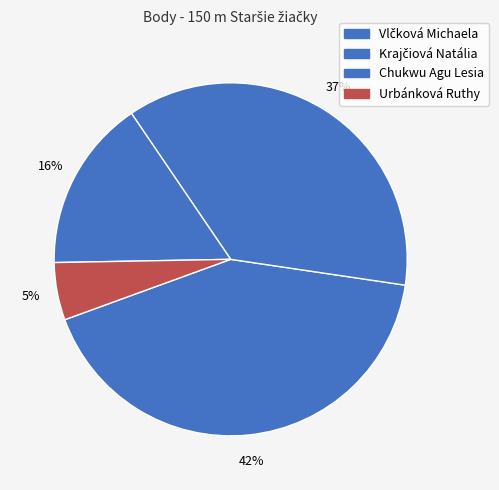

Is it true that Urbánková Ruthy is 5% of the pie?

True